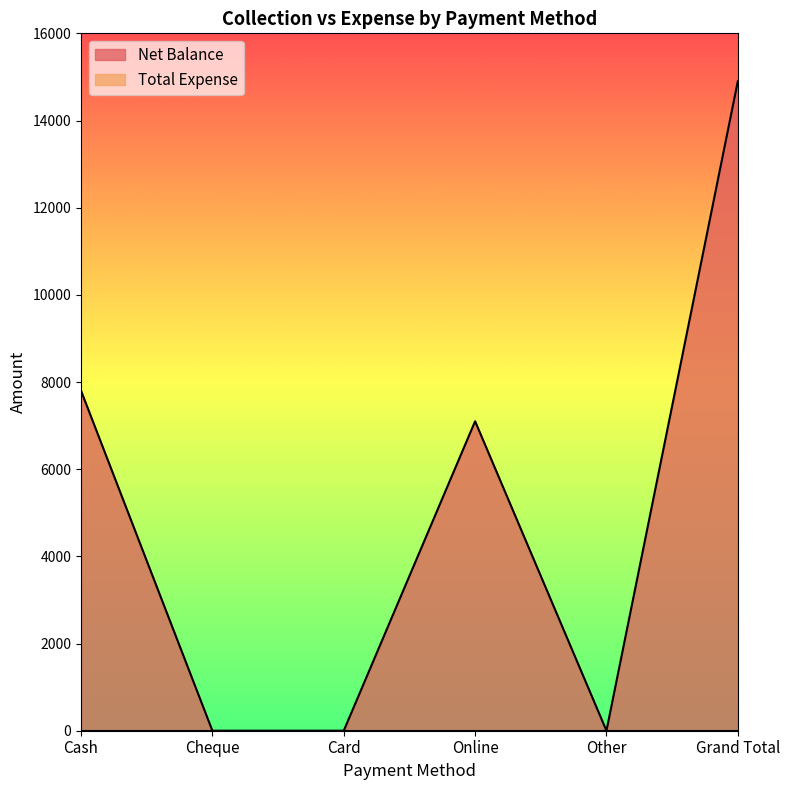

True or false: the data shows 7100 at Online.

True